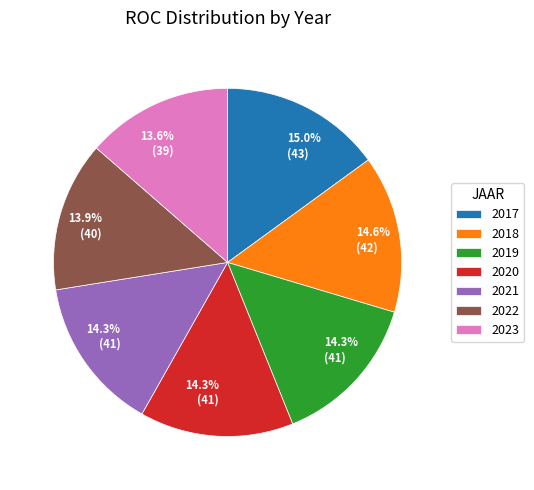

Is there any slice that represents more than half of the pie?

No